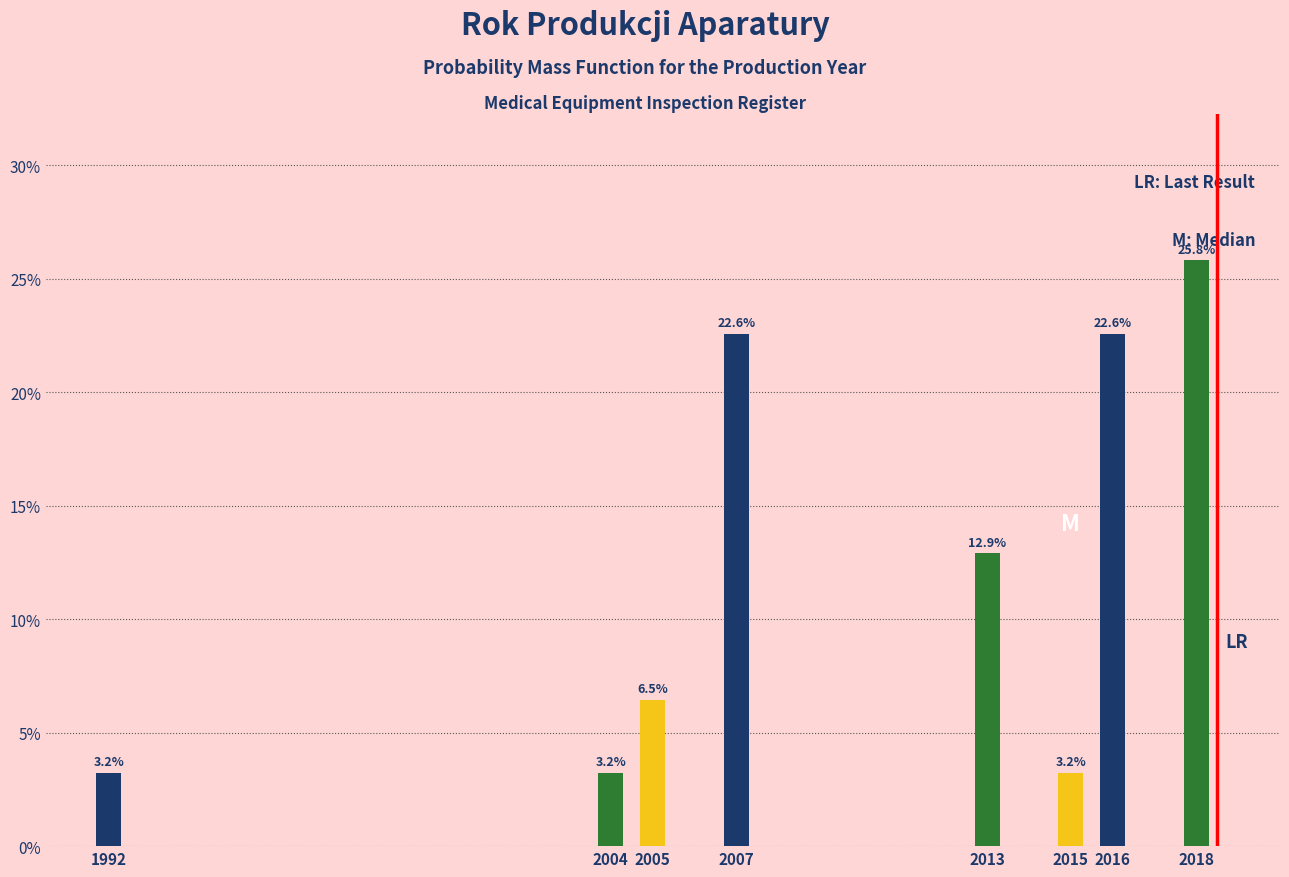

Reading right to left, extract all data points from this chart.

25.8	22.6	3.2	12.9	22.6	6.5	3.2	3.2